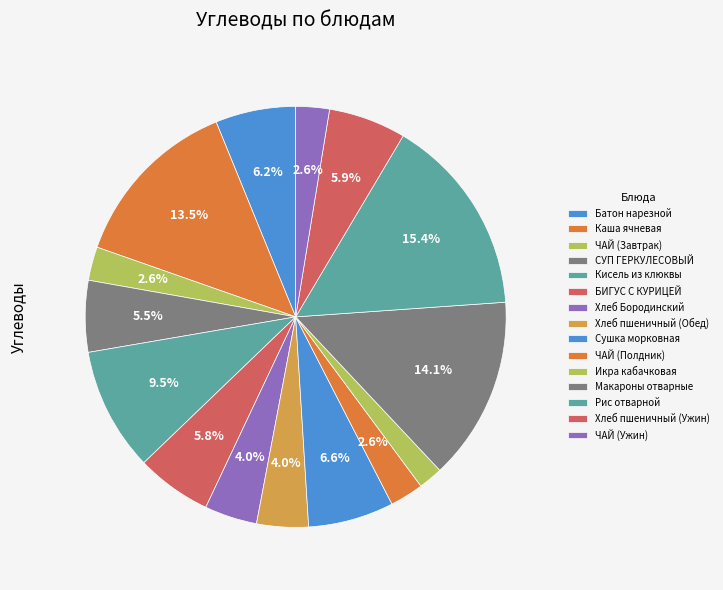

Count the number of slices in the pie.

15